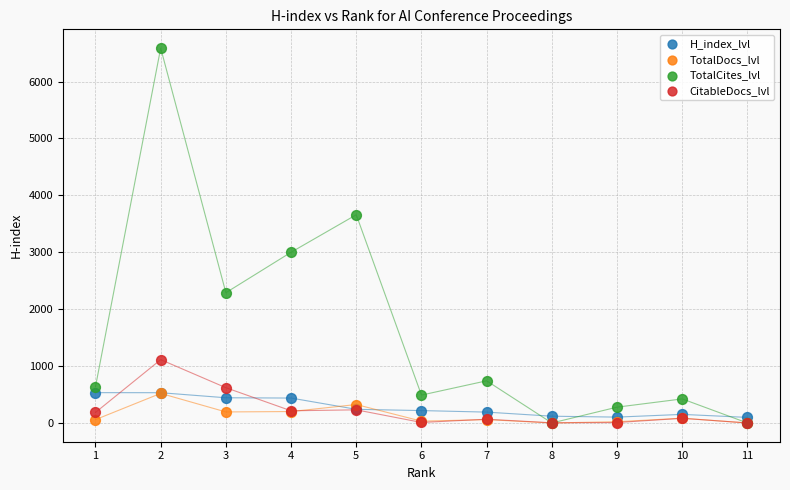

Which series has the widest spread of Y values?

TotalCites_lvl